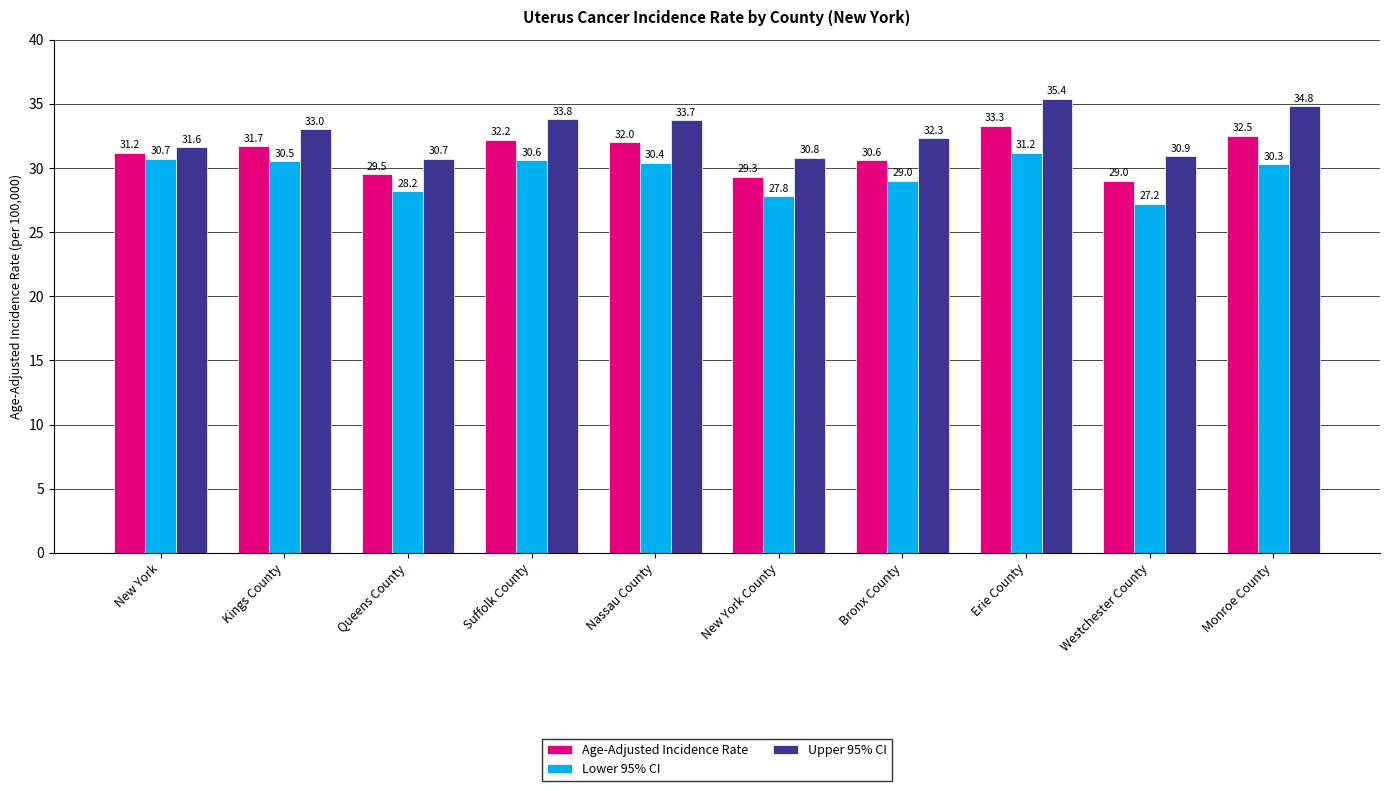

What is the spread (max minus min) of values at Bronx County?

3.3